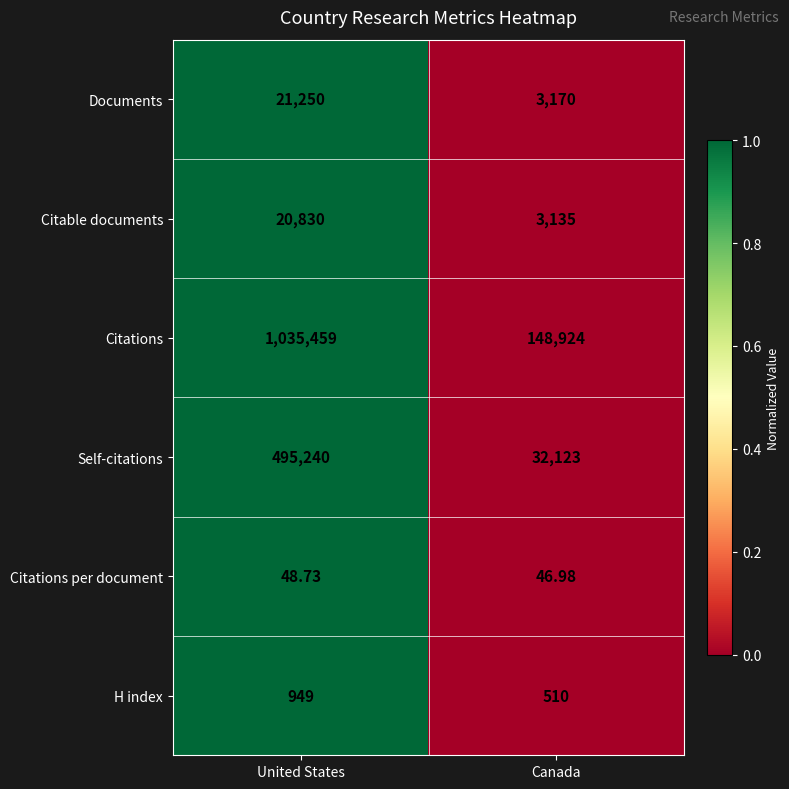

At which label is Citations closest to 592191?

Canada